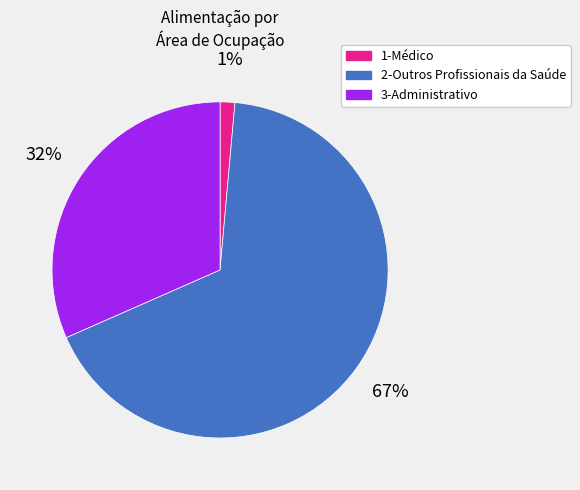

Rank the categories by value from highest to lowest.

2-Outros Profissionais da Saúde, 3-Administrativo, 1-Médico